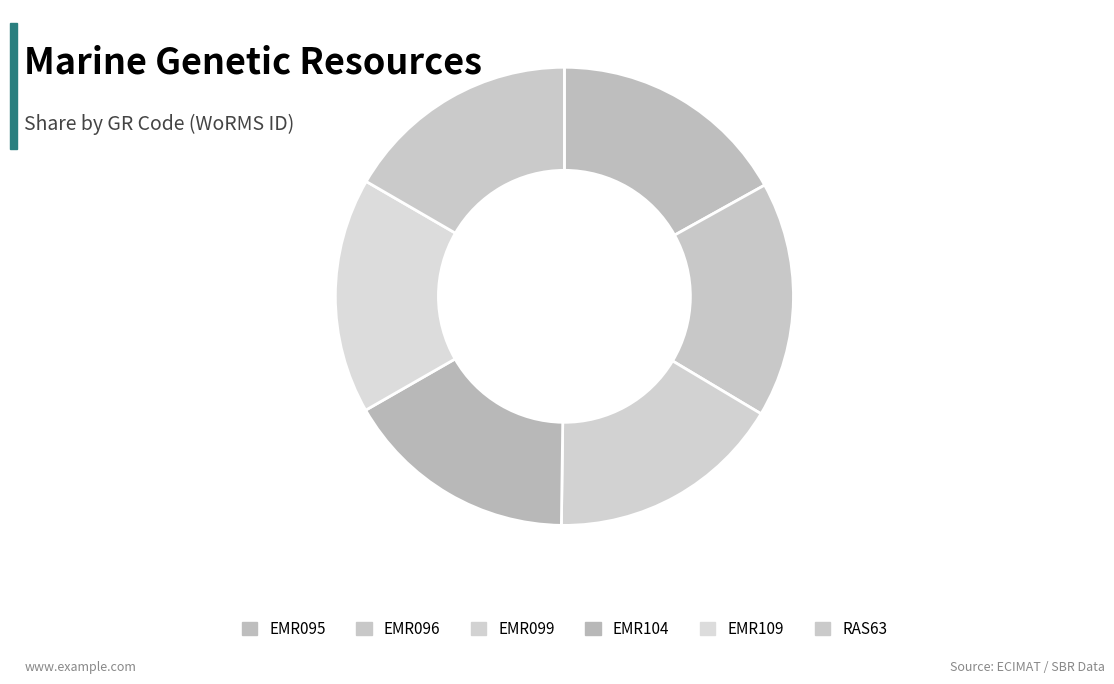

Approximately how many times larger is the value at EMR109 compared to EMR104?

1.0